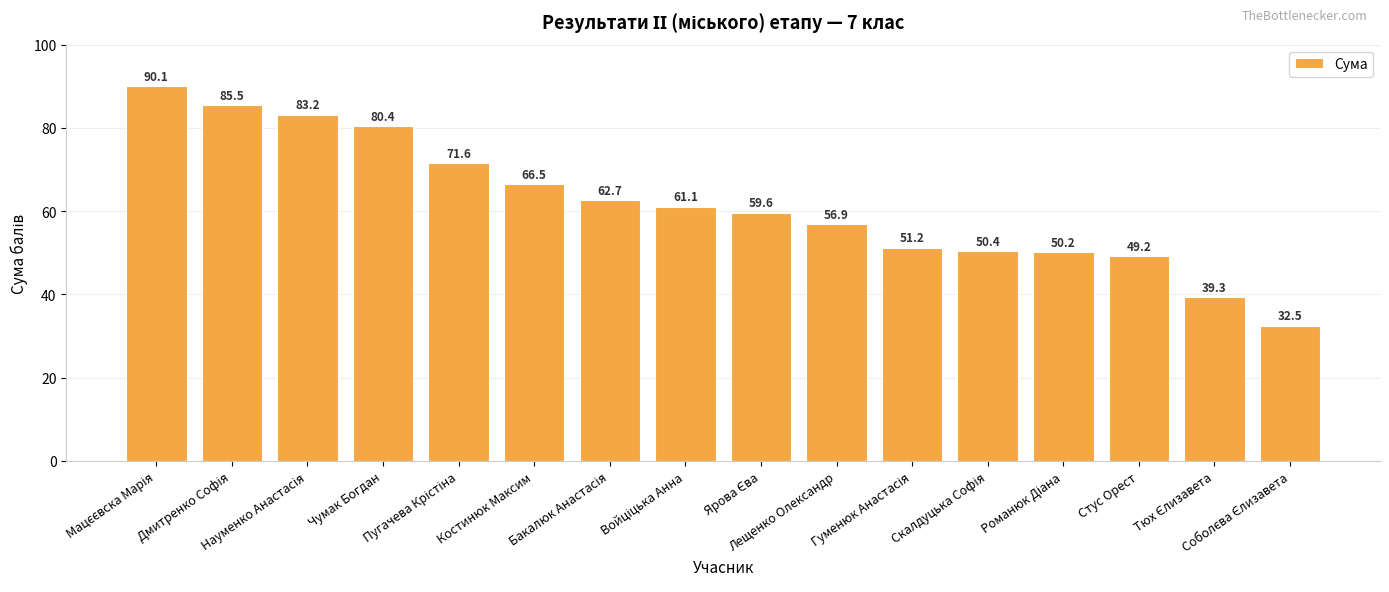

What position from the left is Чумак Богдан?

4